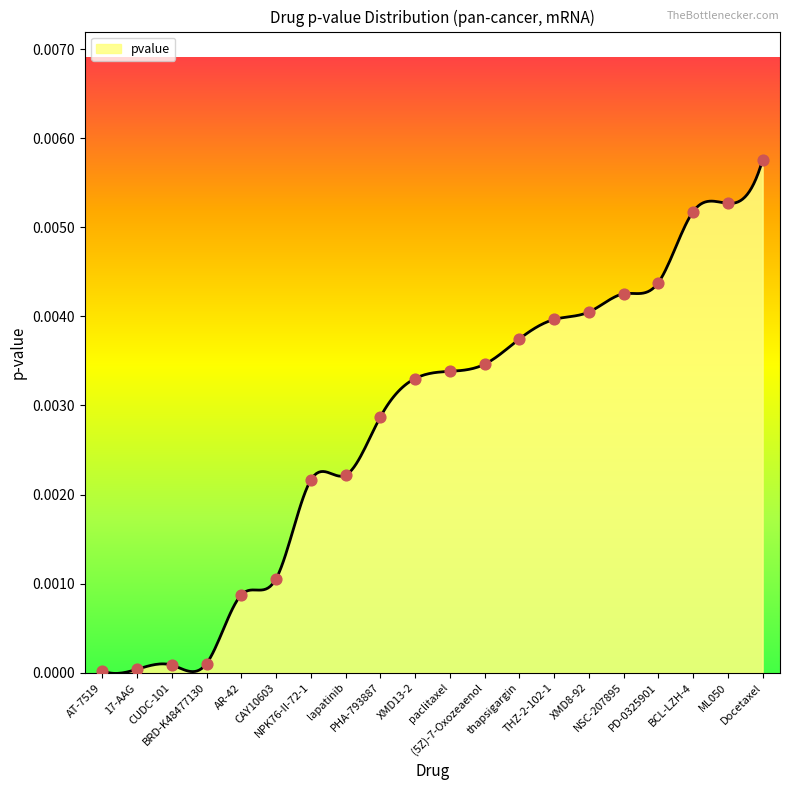

Which has a higher value, lapatinib or BCL-LZH-4?

BCL-LZH-4